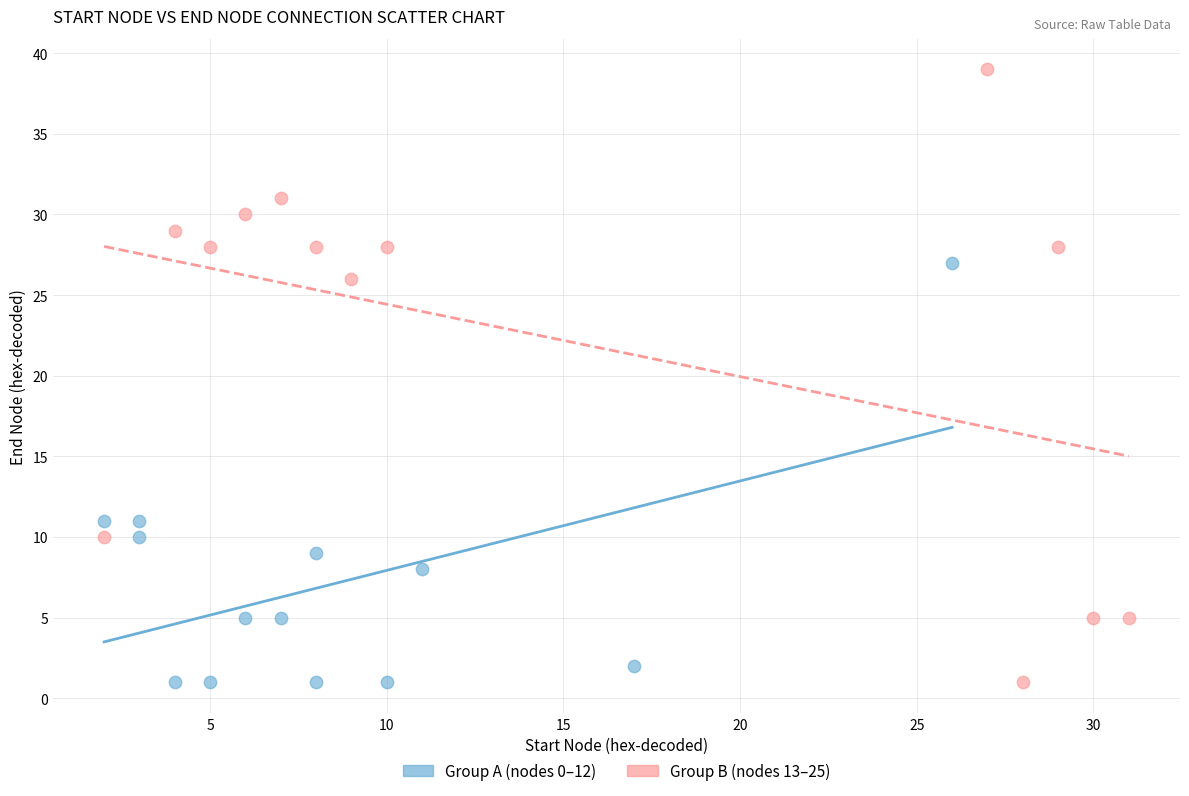

Which series reaches the maximum Y coordinate?

Group B (nodes 13–25)